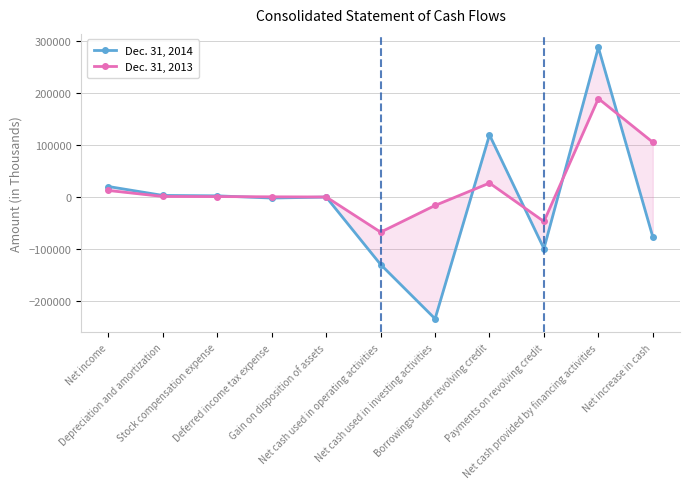

Read the Dec. 31, 2014 value at Net cash used in operating activities, to the nearest 50.

-129650